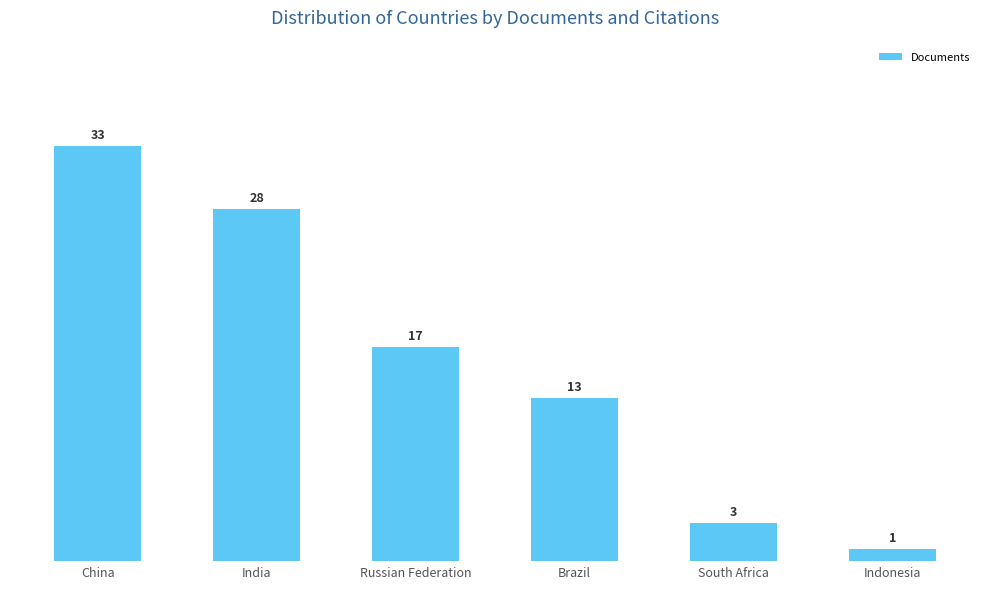

How many bars are there in total?

6